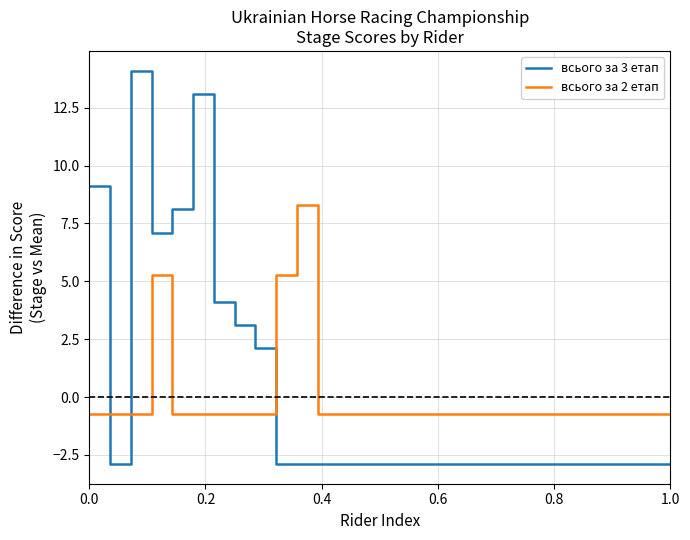

What is the difference between the maximum and minimum values in the всього за 2 етап series?

9.0